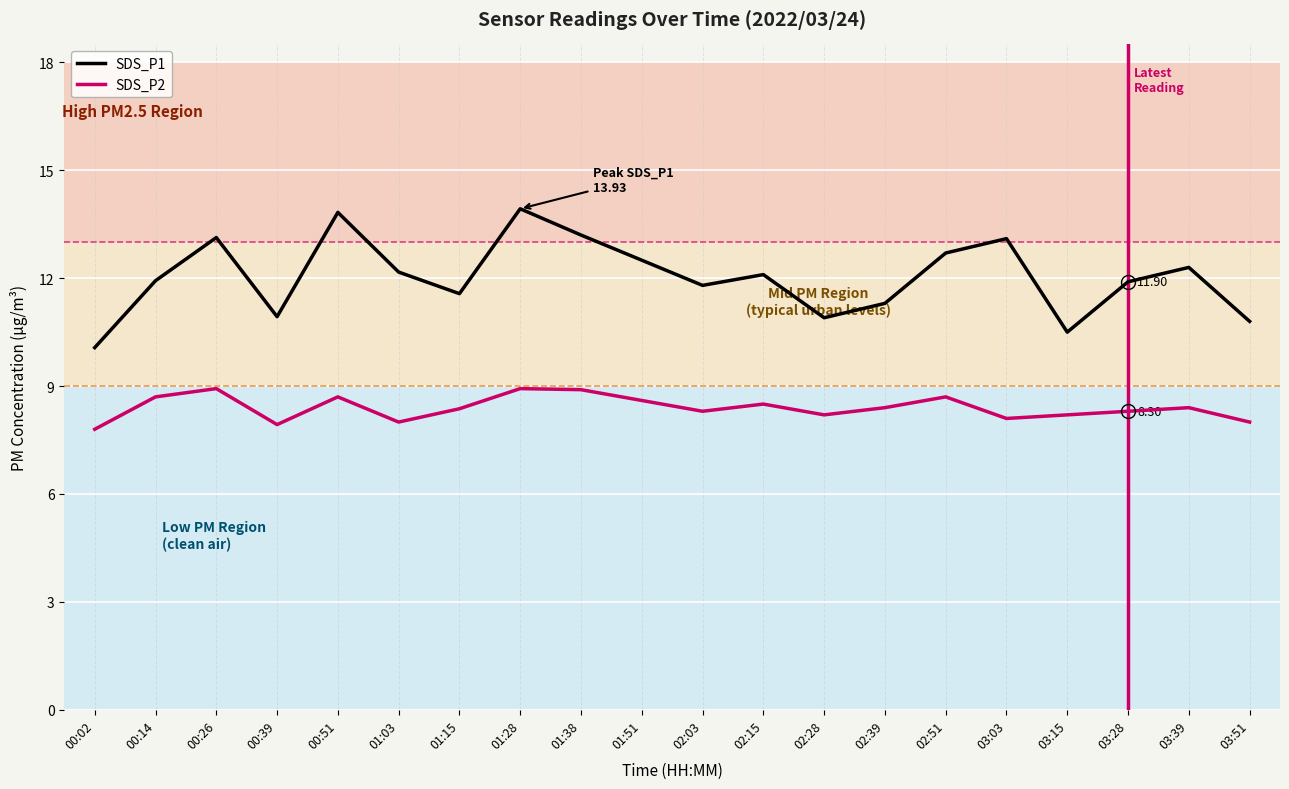

Which series has the largest range (max minus min)?

SDS_P1